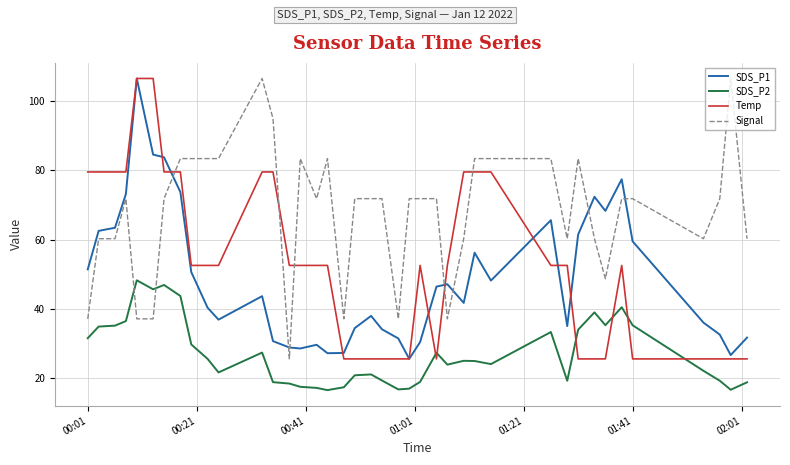

Which series has the largest total across all categories?

Signal